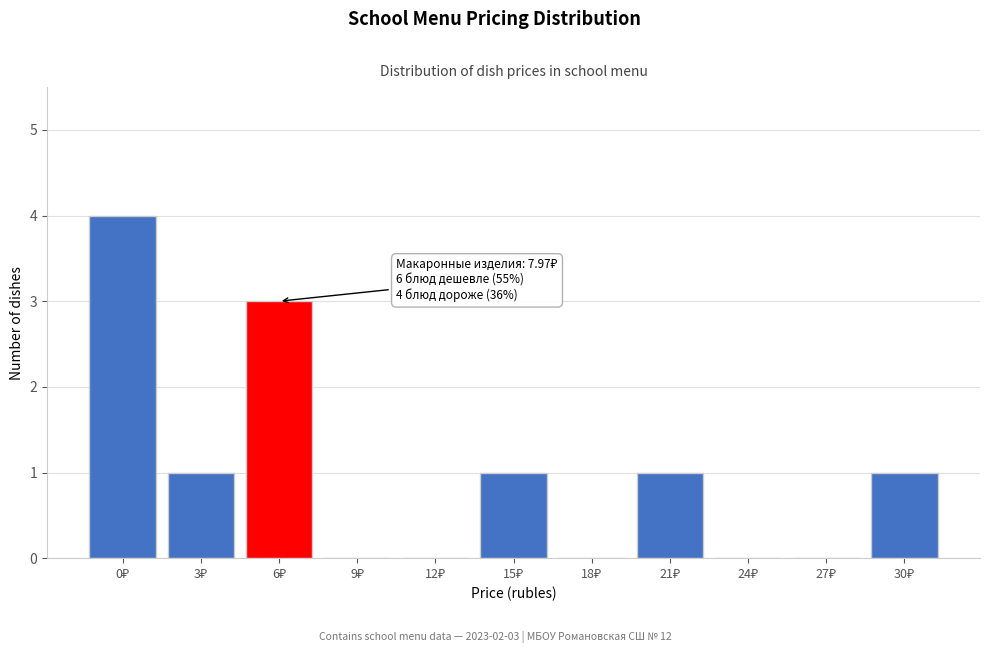

What is the maximum value shown in the chart?

4